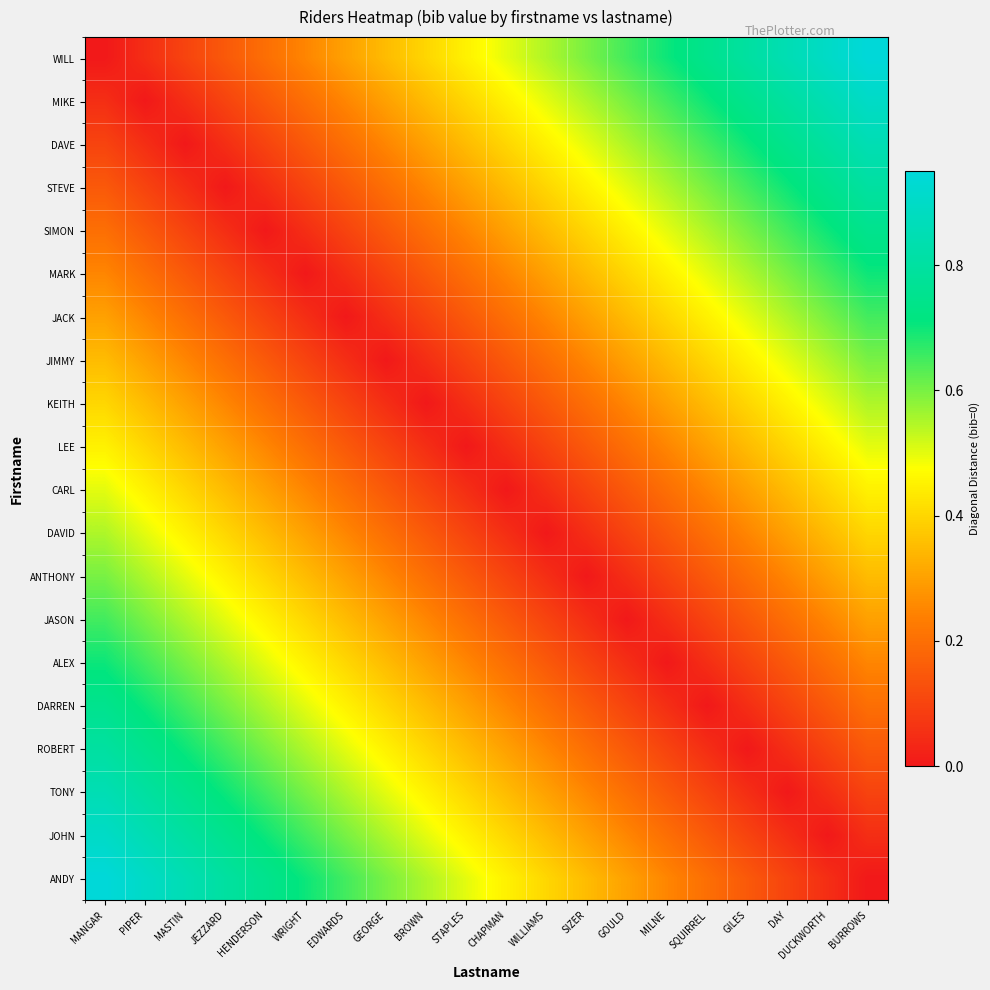

Which series has the widest spread of values?

WILL